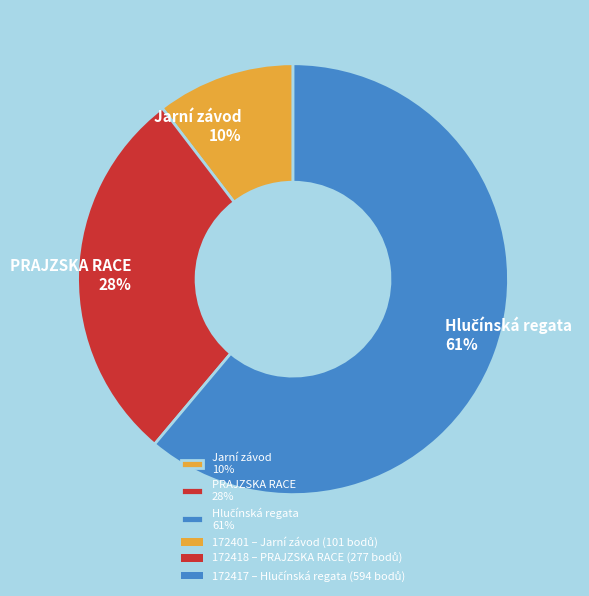

To the nearest percent, what portion does PRAJZSKA RACE 28% represent?

28%